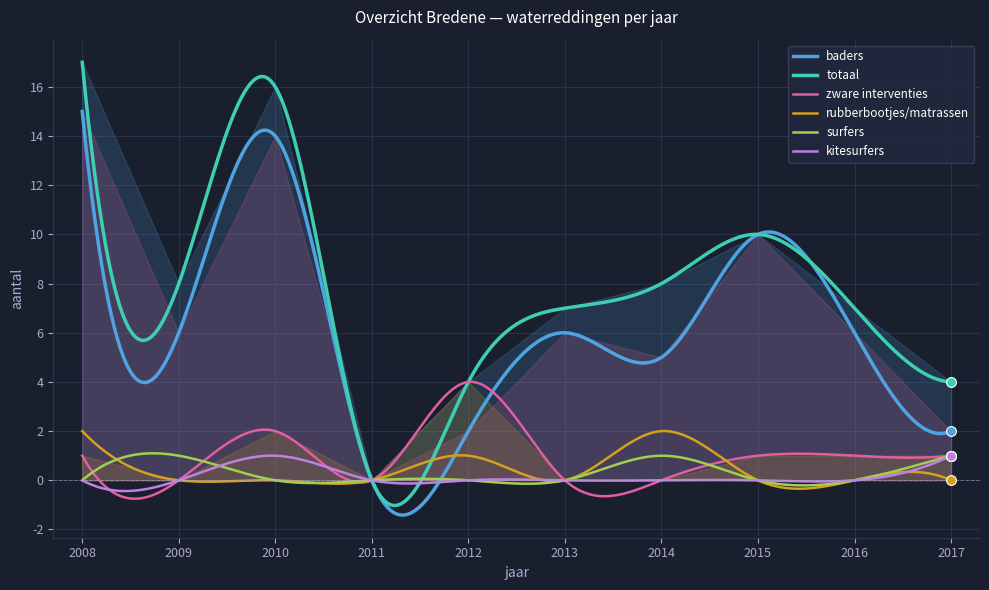

Is the value of kitesurfers at 2014 greater than the value of baders at 2011?

No